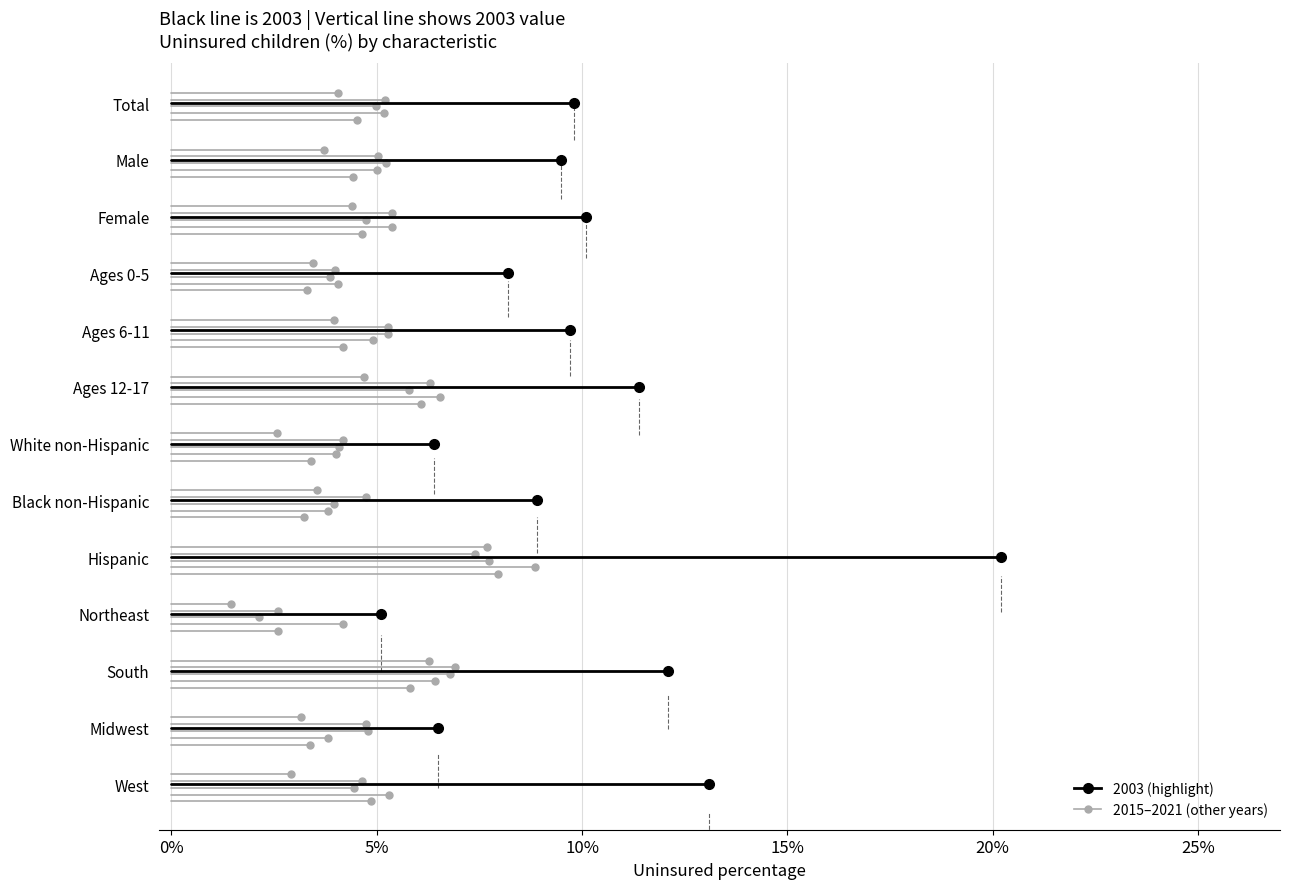

True or false: 2017 and 2018 intersect in this chart.

True